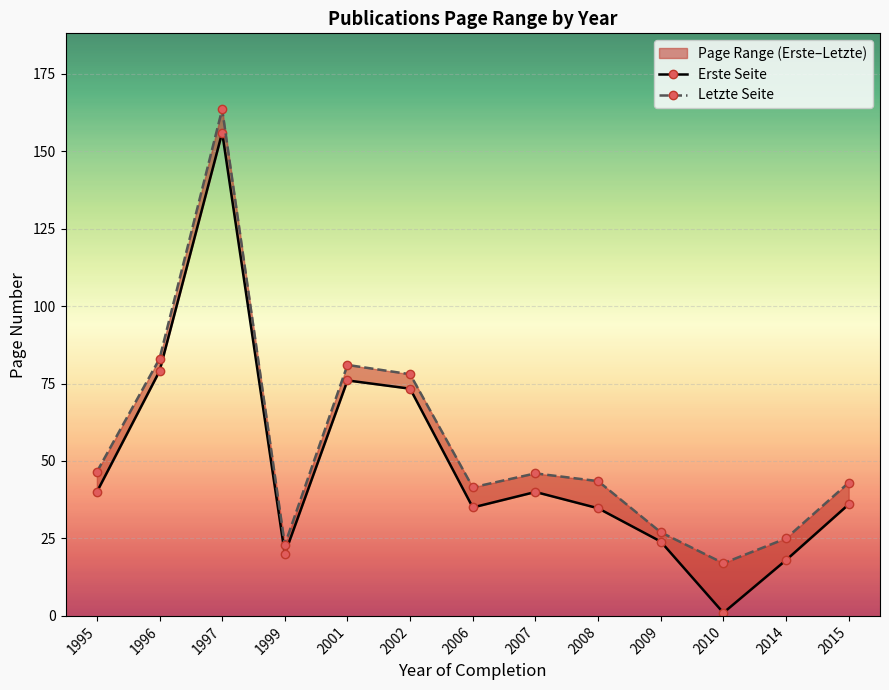

True or false: Letzte Seite has more than 0 interior local peaks.

True